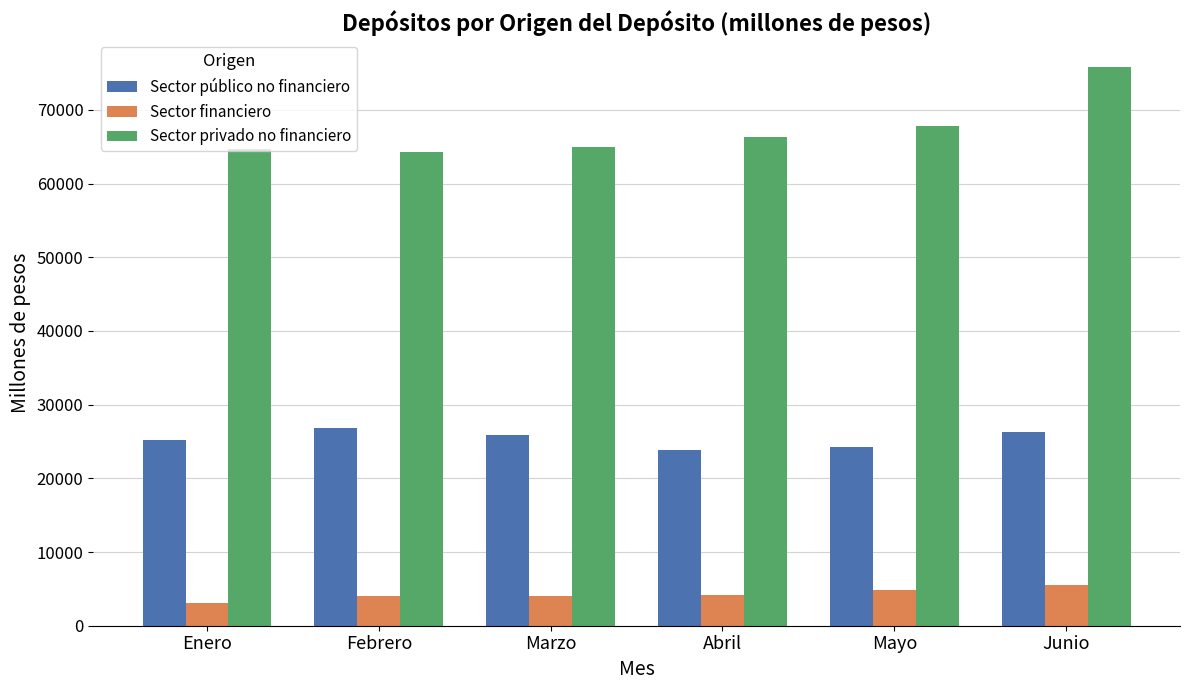

How many groups of bars are there?

6